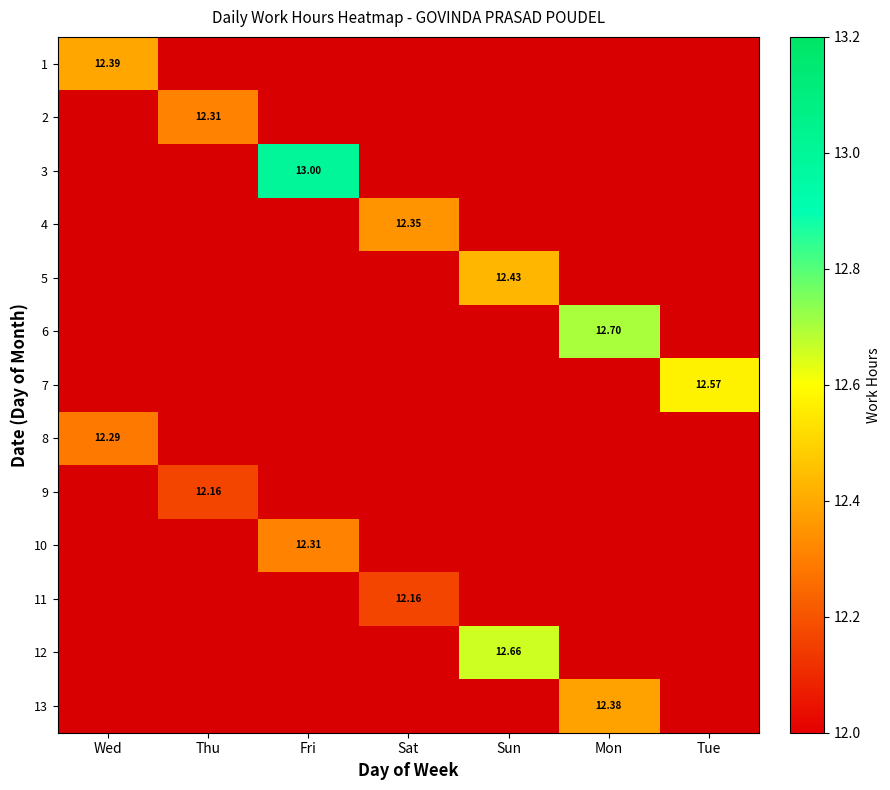

Which label corresponds to the largest value in the chart?

Fri